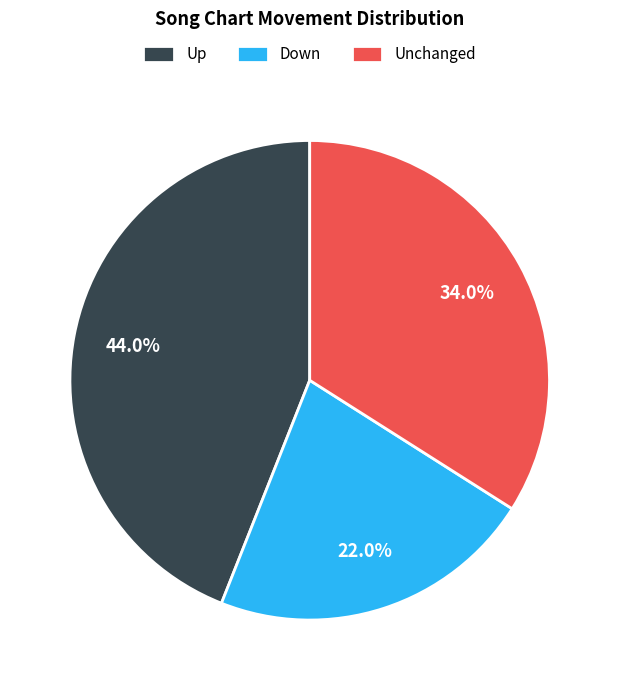

Rank the categories by value from lowest to highest.

Down, Unchanged, Up